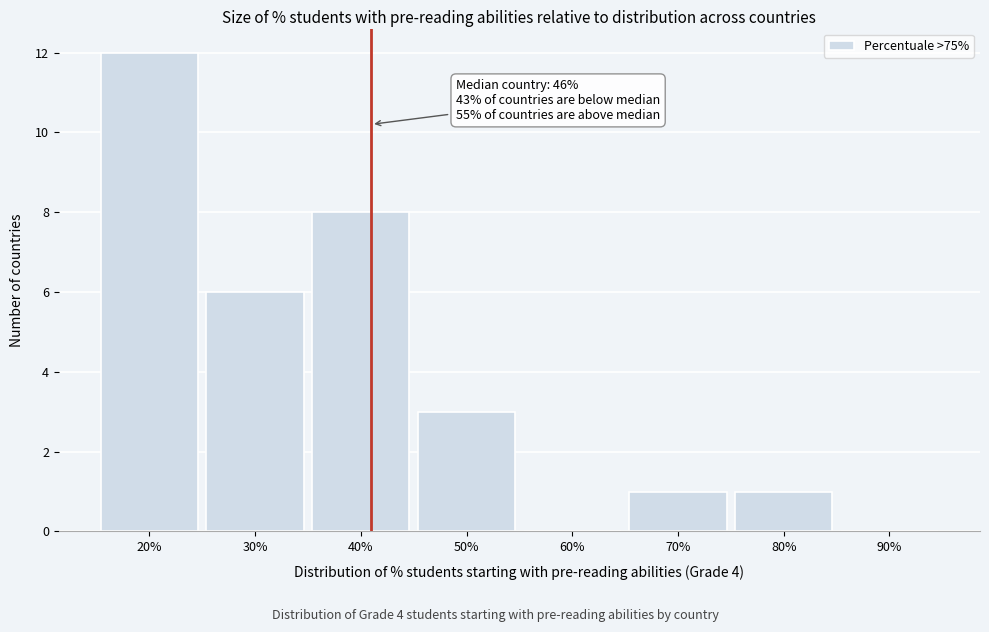

The value at 60% is 0. True or false?

True